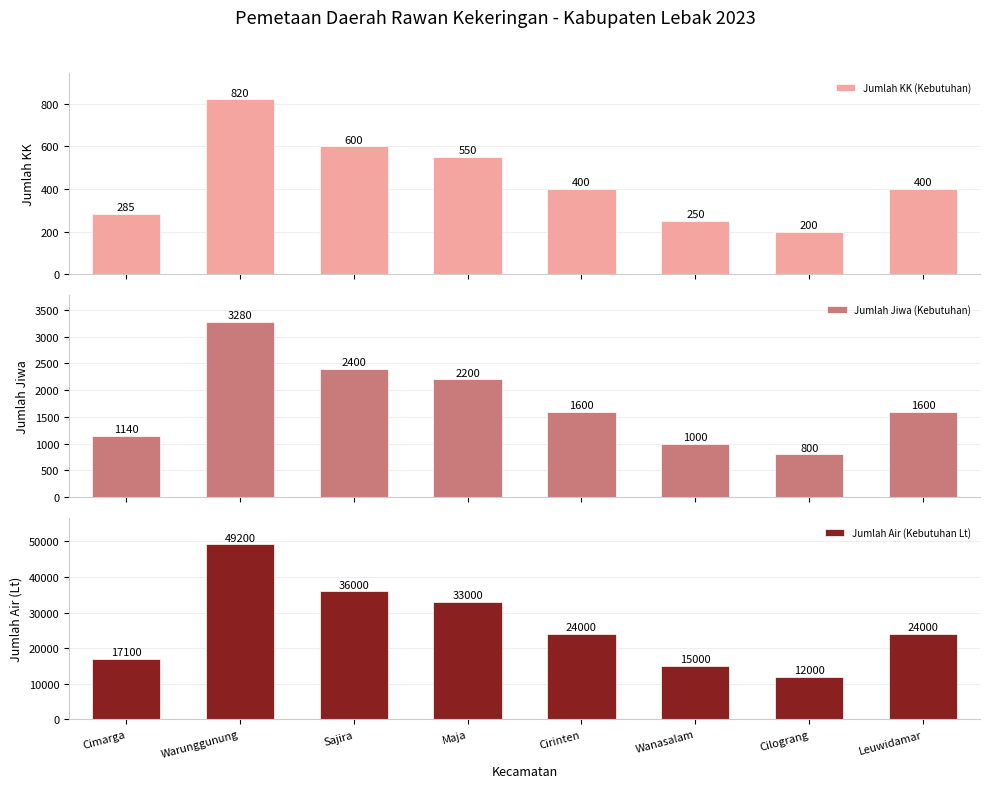

Reading right to left, what are all the values shown in this chart?

Jumlah KK (Kebutuhan): 400	200	250	400	550	600	820	285
Jumlah Jiwa (Kebutuhan): 1600	800	1000	1600	2200	2400	3280	1140
Jumlah Air (Kebutuhan Lt): 24000	12000	15000	24000	33000	36000	49200	17100